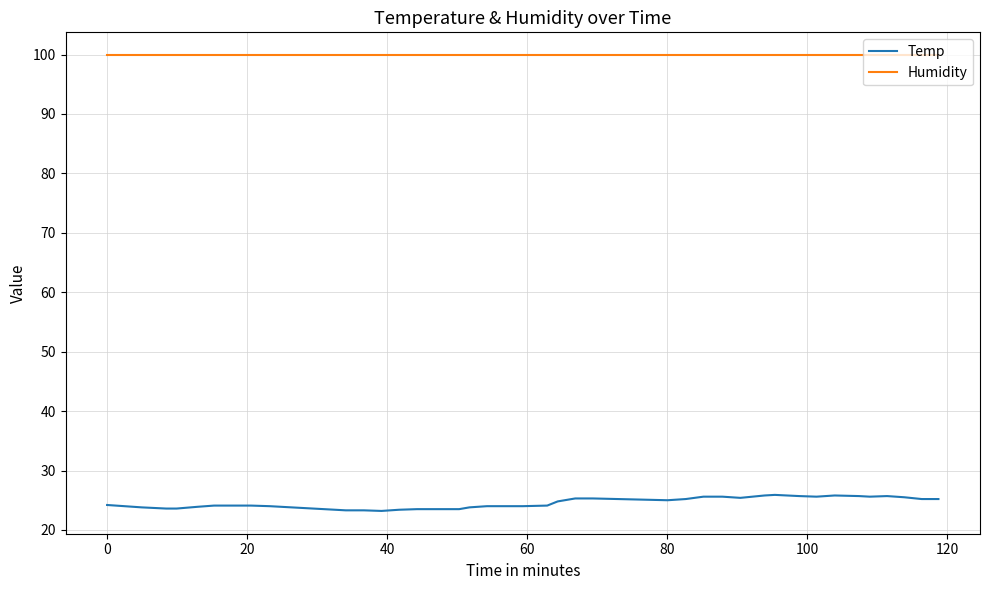

List the series in order of their overall mean, lowest first.

Temp, Humidity